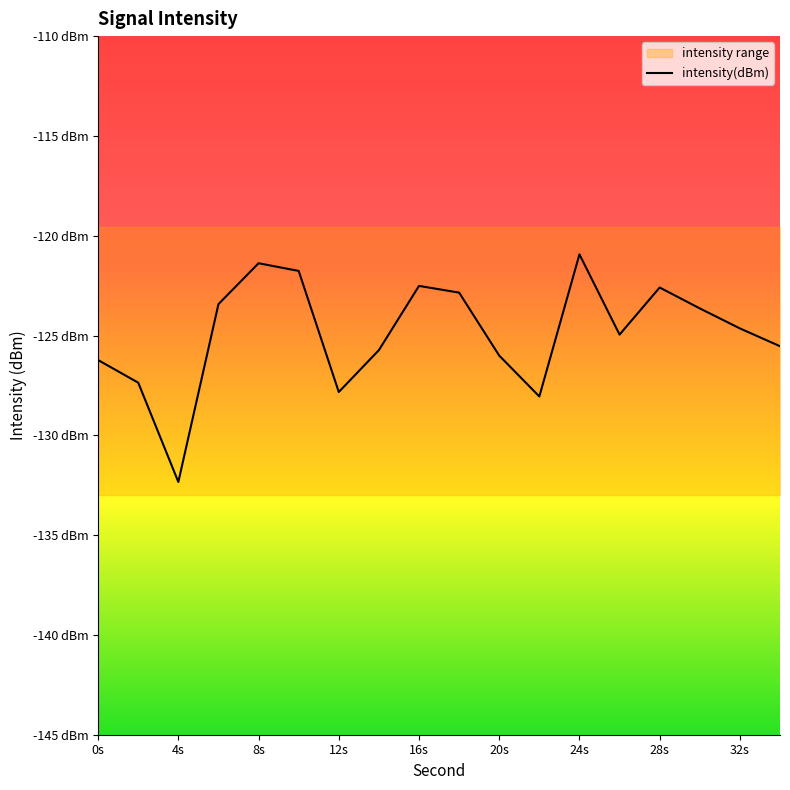

What is the greatest value displayed?

-120.9